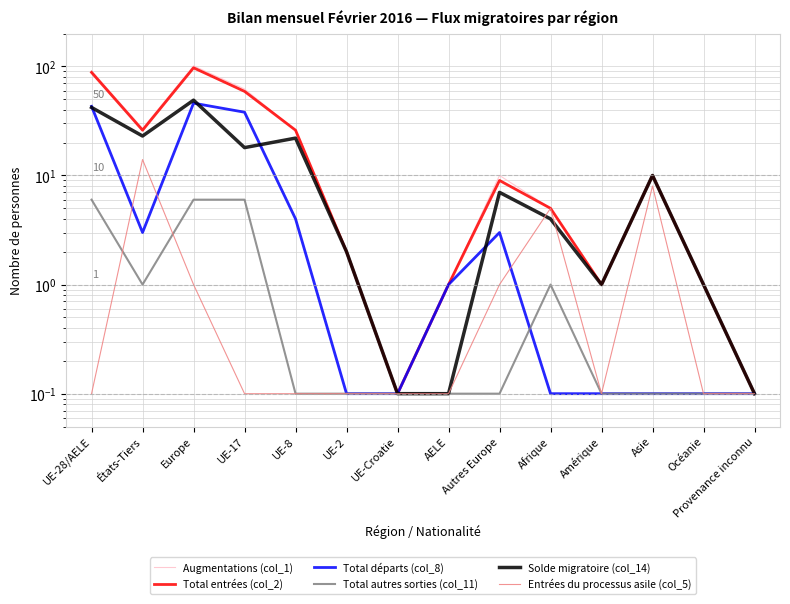

How many data points does each series have?

14